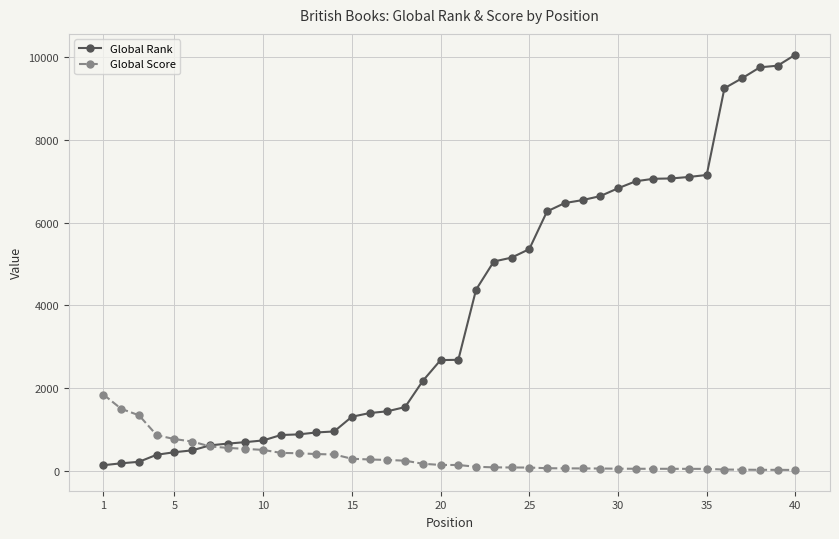

List the series in order of their peak value, highest first.

Global Rank, Global Score